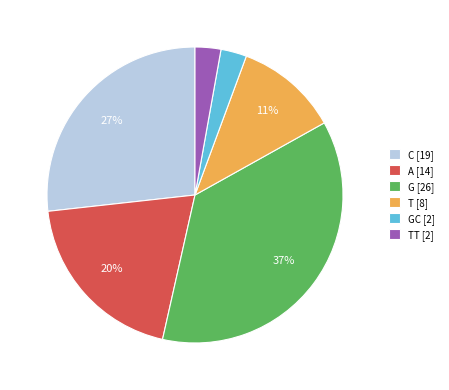

Is the sum of A [14] and T [8] greater than half?

No